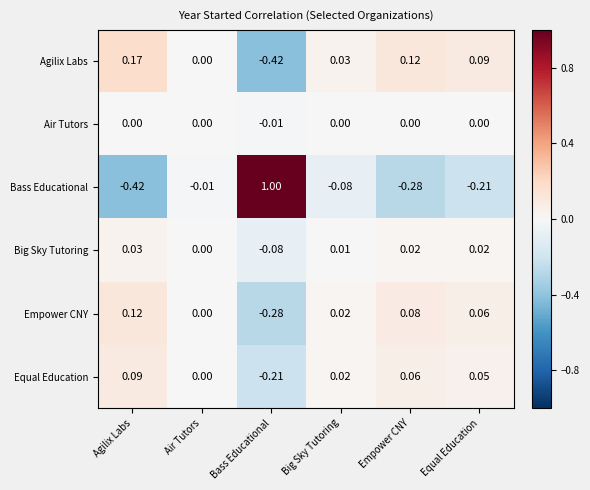

What is the maximum value shown in the chart?

1.0